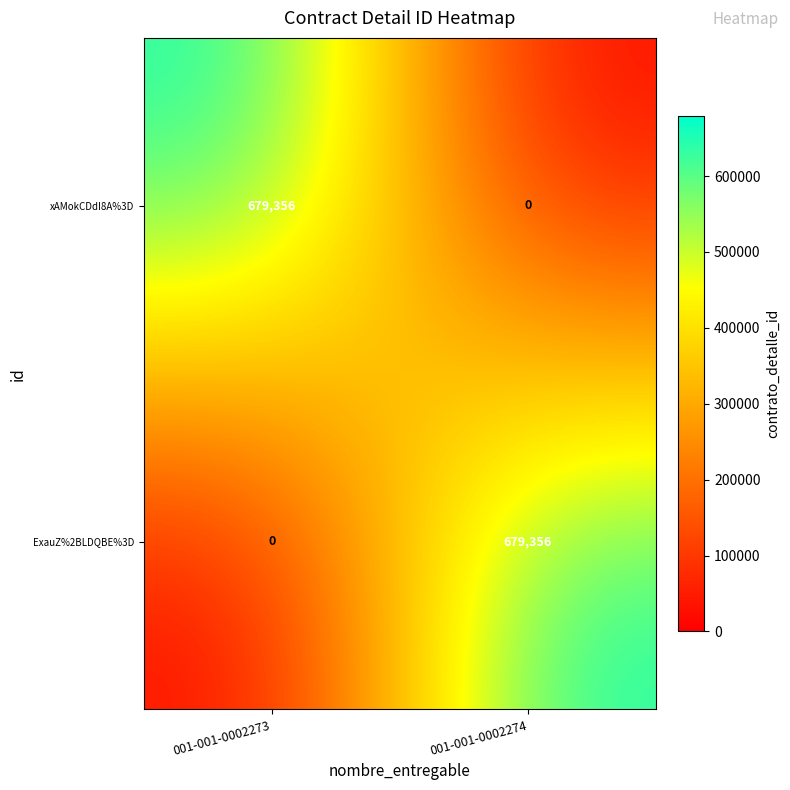

What is the greatest value displayed?

679356